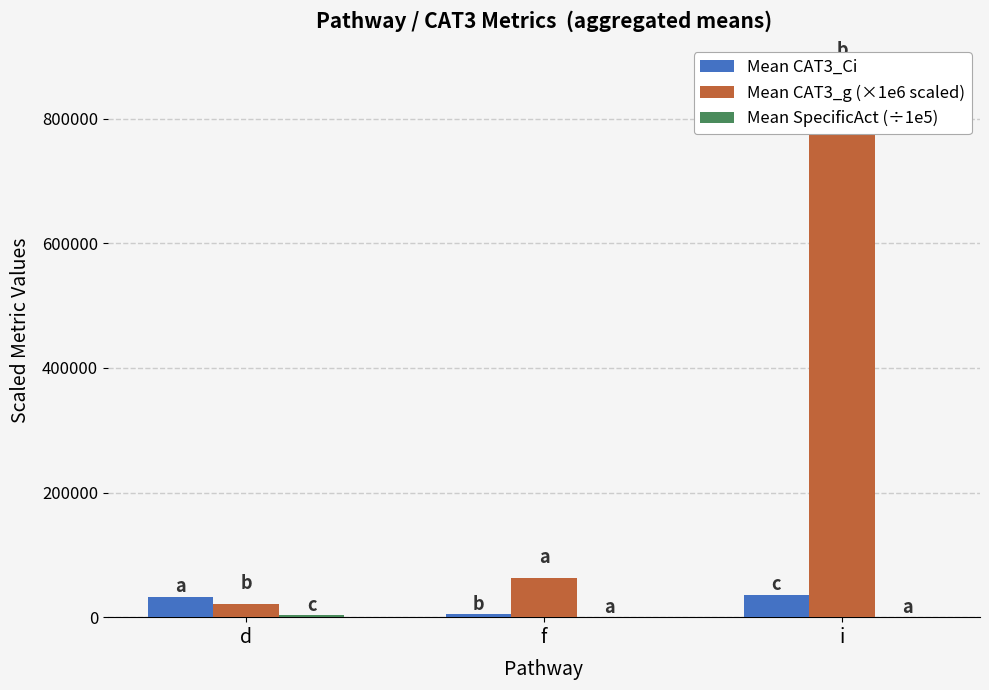

Reading left to right, what are all the values shown in this chart?

Mean CAT3_Ci: 32997.4	4305.0	36101.1
Mean CAT3_g (×1e6 scaled): 20555.5	63452.5	875843.2
Mean SpecificAct (÷1e5): 3689.3	34.8	28.8